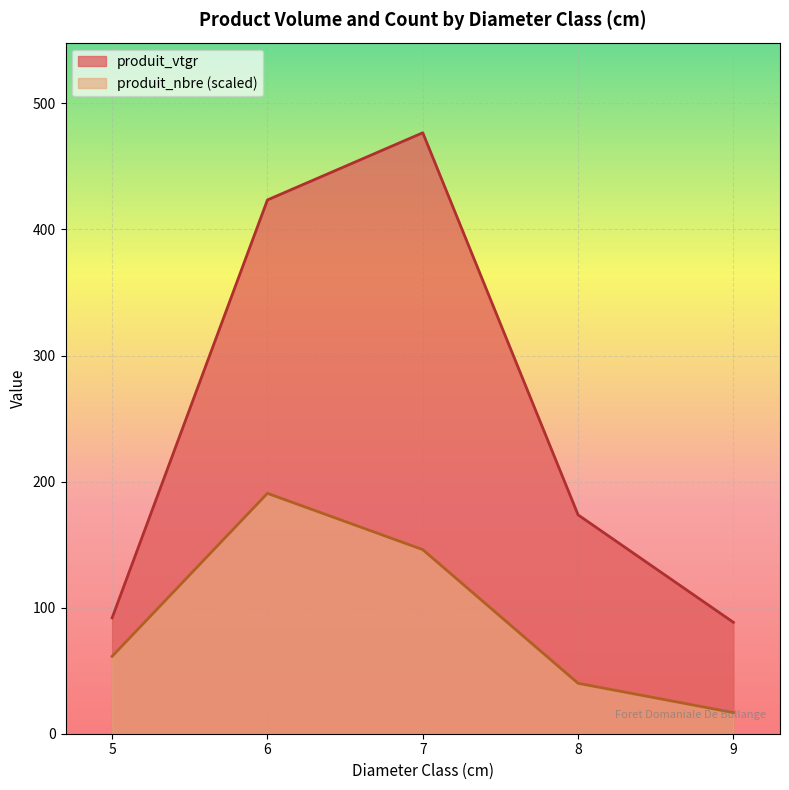

Rank the categories by produit_nbre (scaled) value from highest to lowest.

6, 7, 5, 8, 9